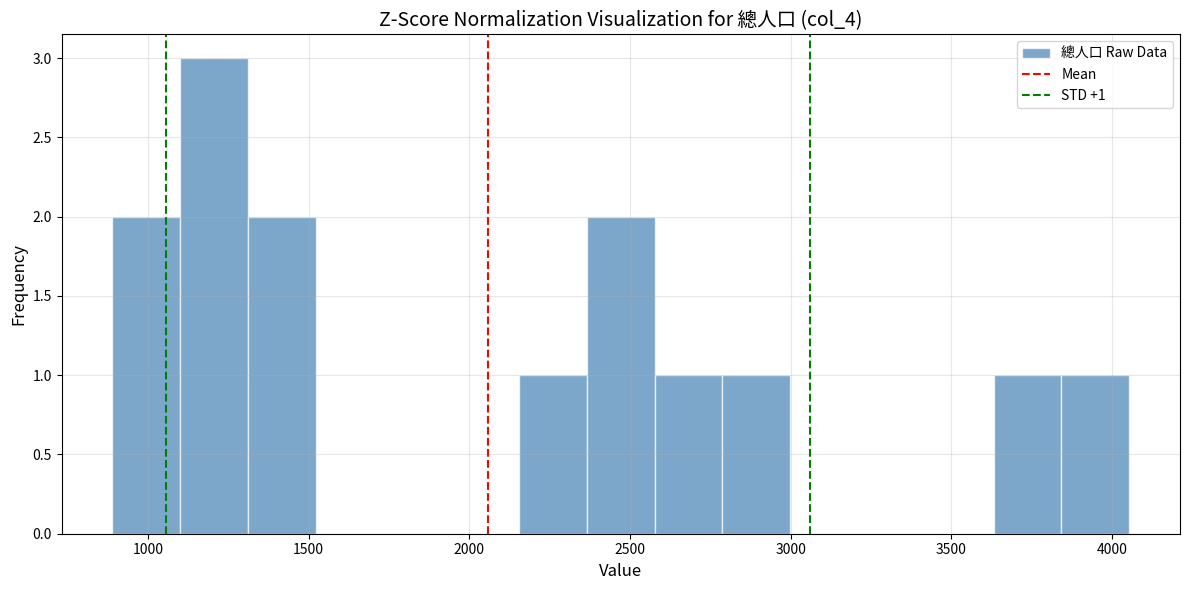

Over which range of the x-axis is the bar tallest?

1100 to 1300